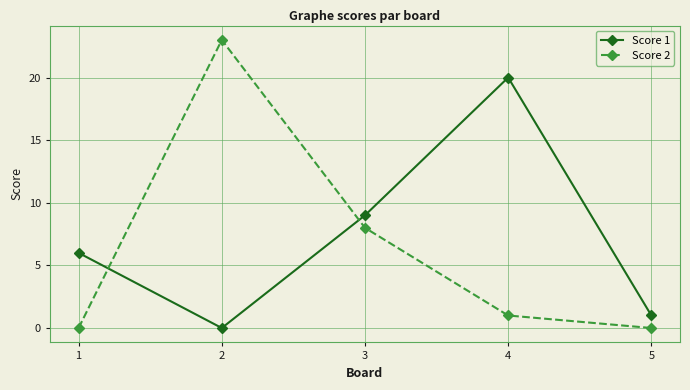

Rank the categories by Score 1 value from lowest to highest.

2, 5, 1, 3, 4